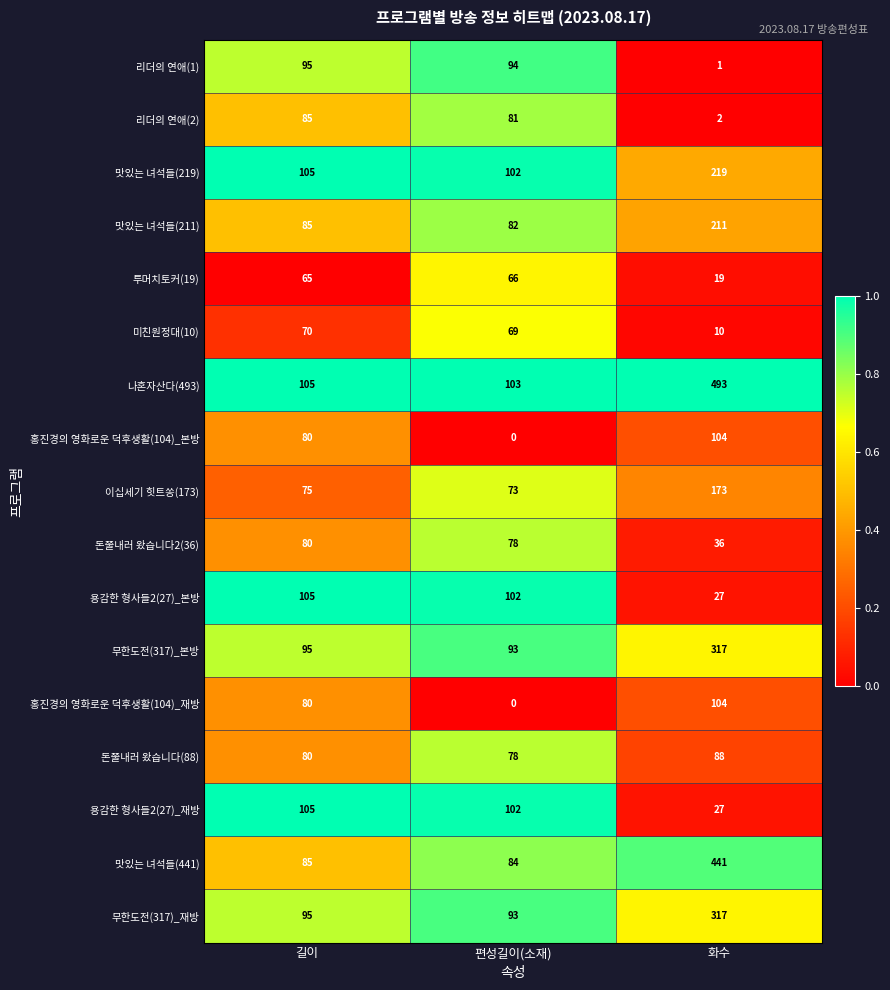

What is the difference between the maximum and minimum values in the 리더의 연애(2) series?

83